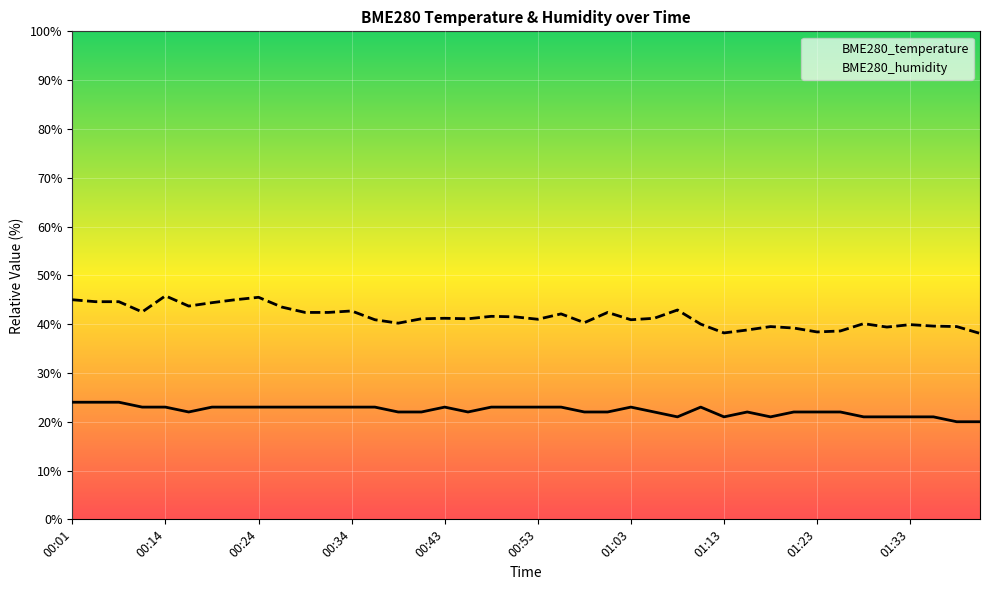

Which series has the largest total across all categories?

BME280_humidity